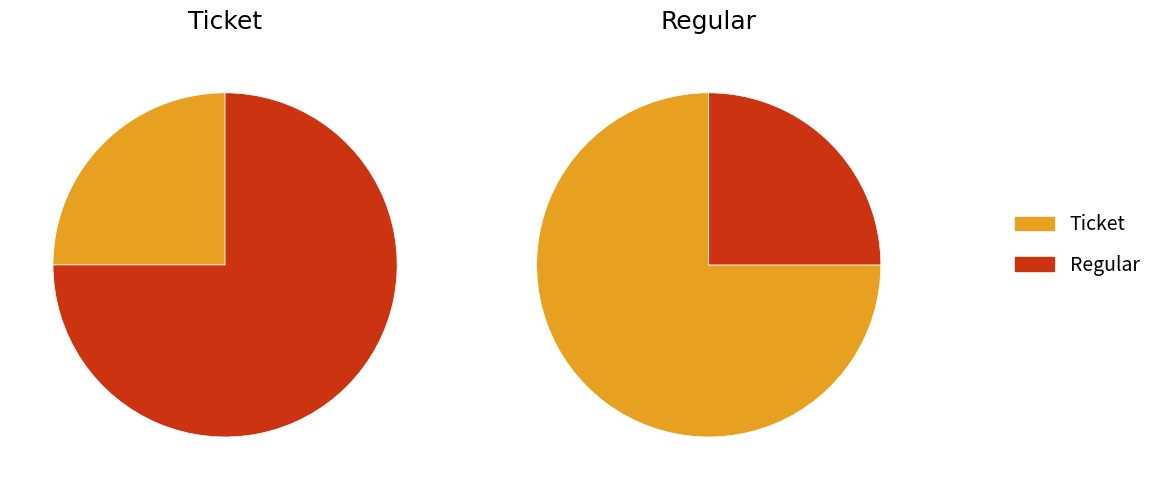

Count the number of slices in the pie.

2